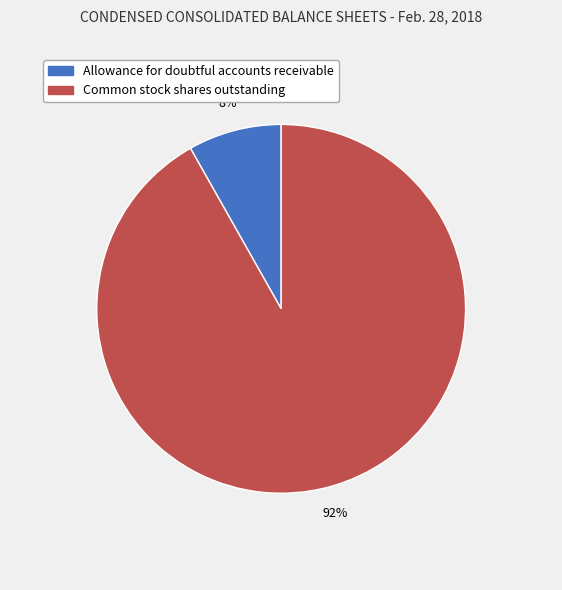

Between Common stock shares outstanding and Allowance for doubtful accounts receivable, which is larger?

Common stock shares outstanding